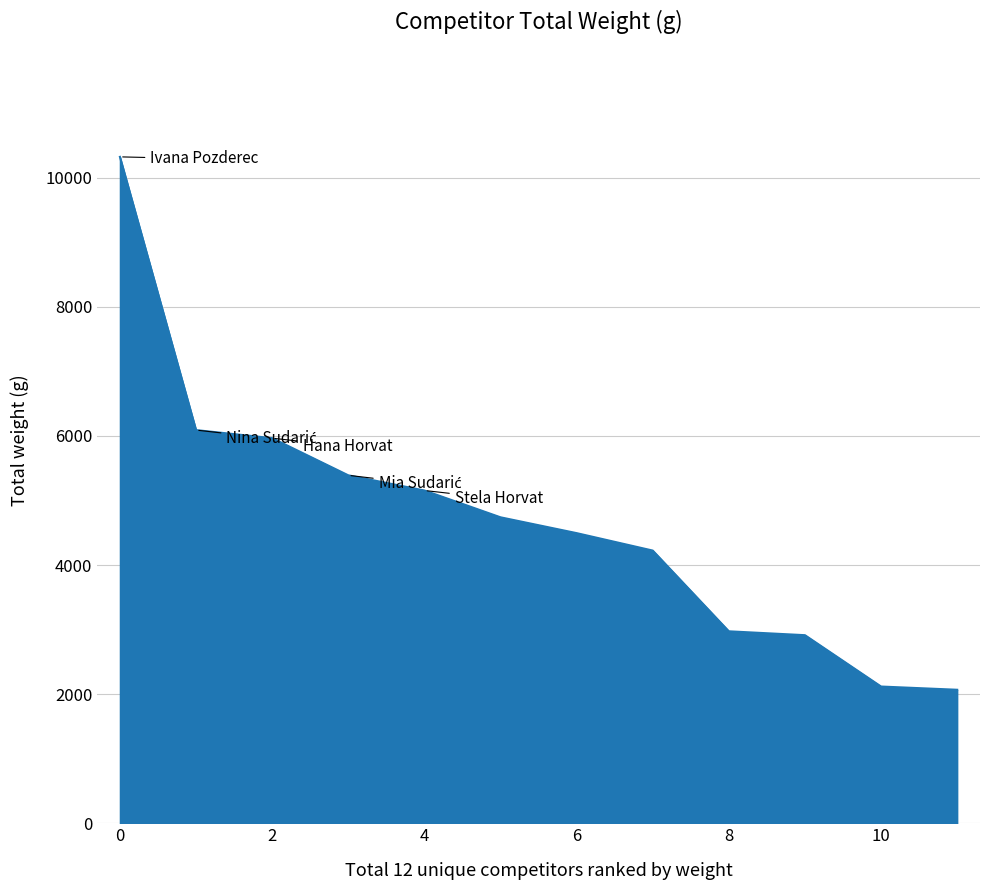

What is the difference between the maximum and minimum values?

8250